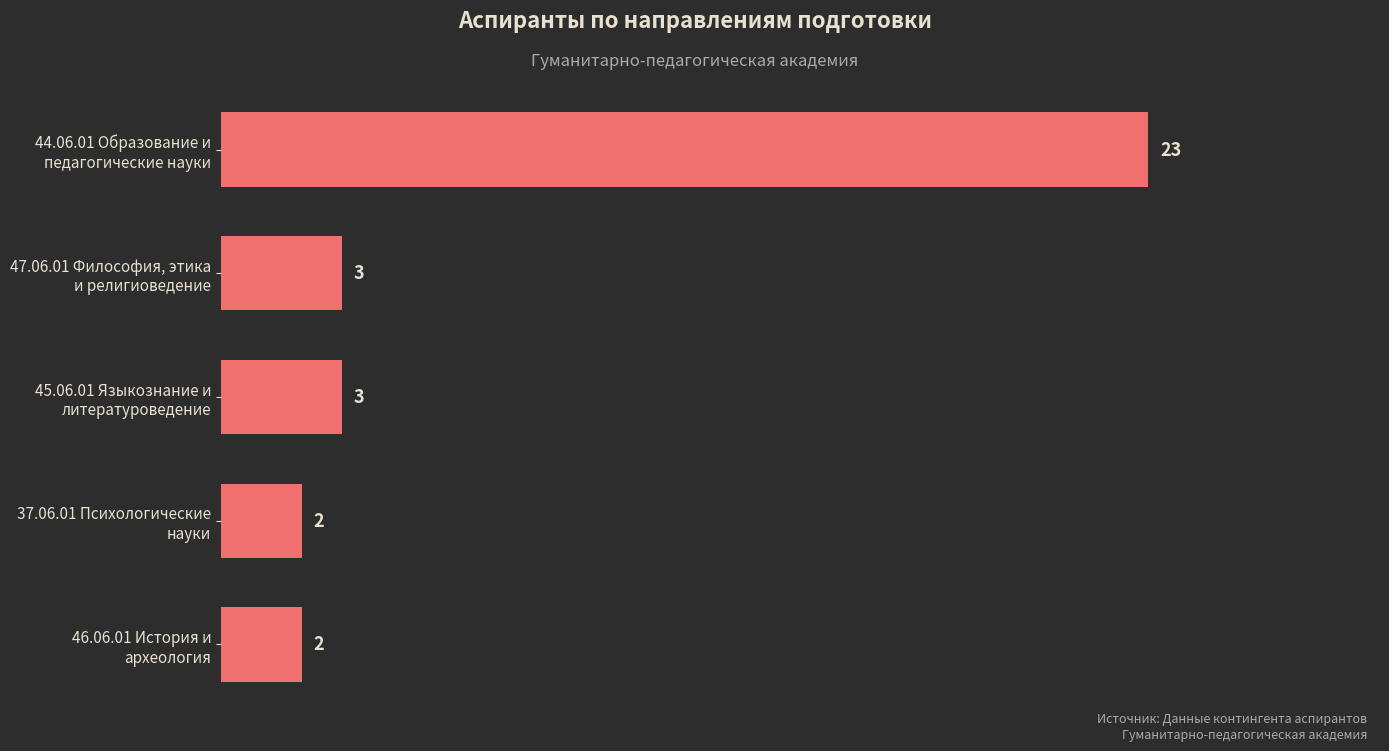

How many series are shown in this chart?

1